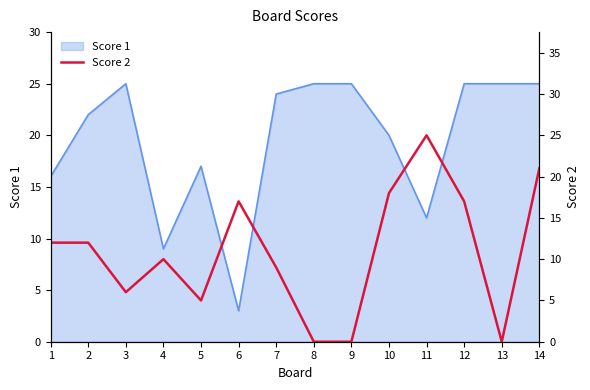

Is it true that Score 1 equals 5 at 6?

False